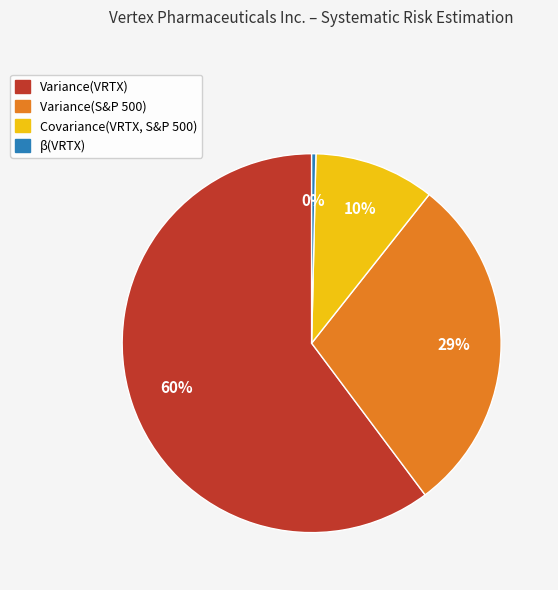

Combined, do Variance(S&P 500) and β(VRTX) account for over 50%?

No